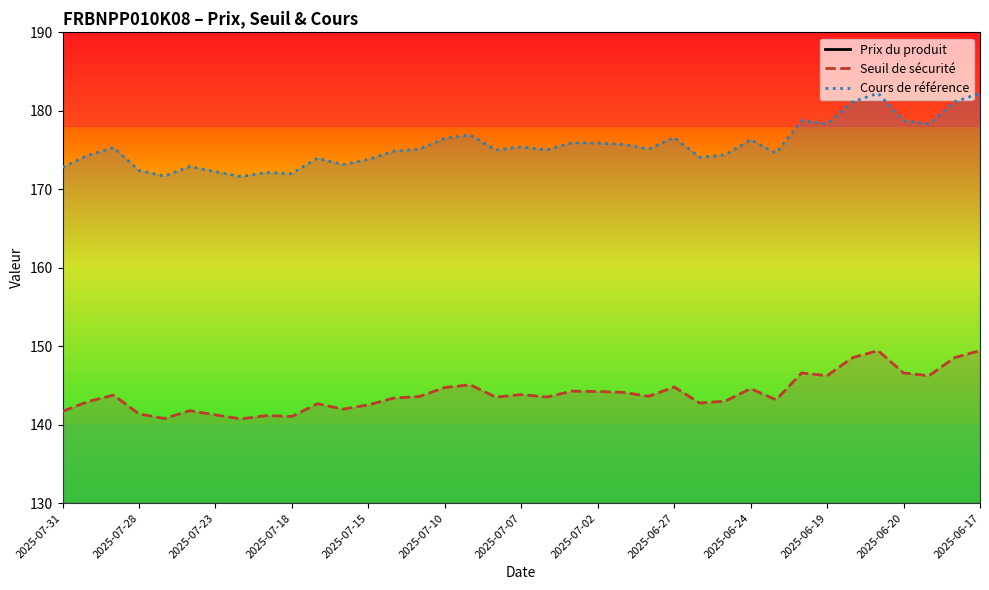

What is the lowest value of the Cours de référence series?

171.6